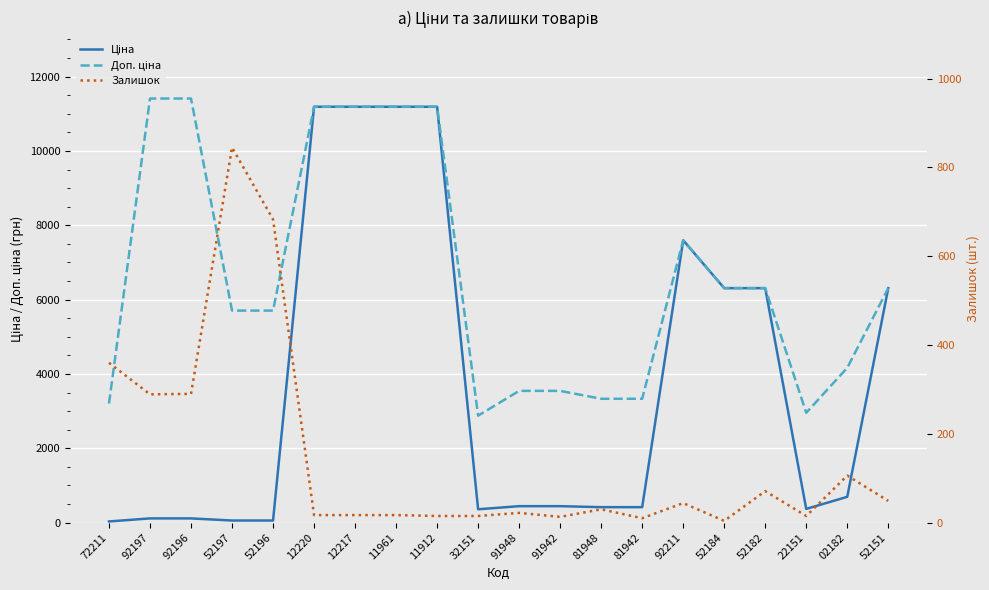

What position from the right is 81942?

7